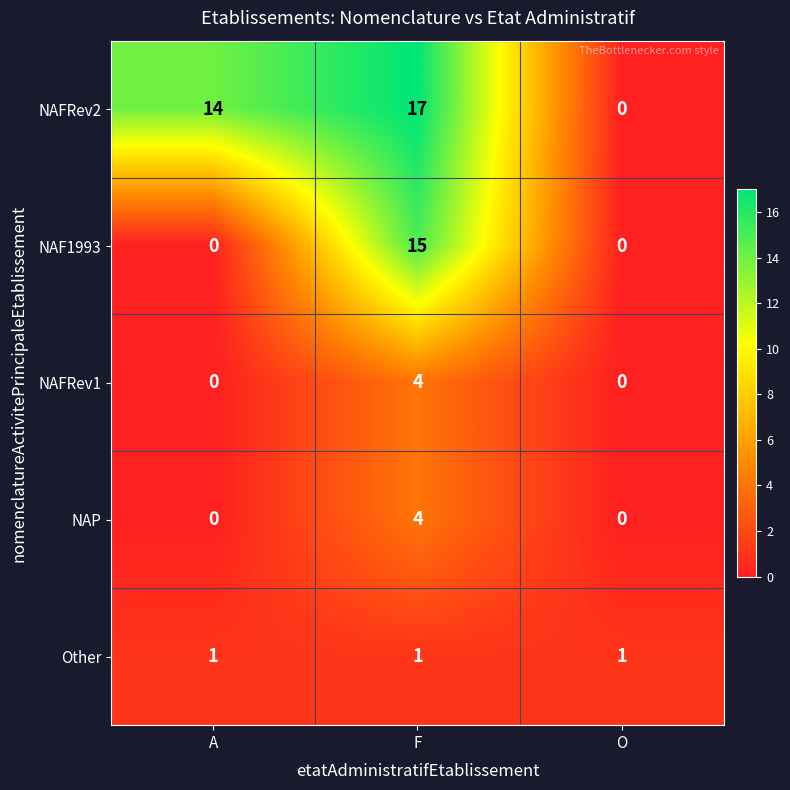

True or false: Other has a value of 2 at A.

False